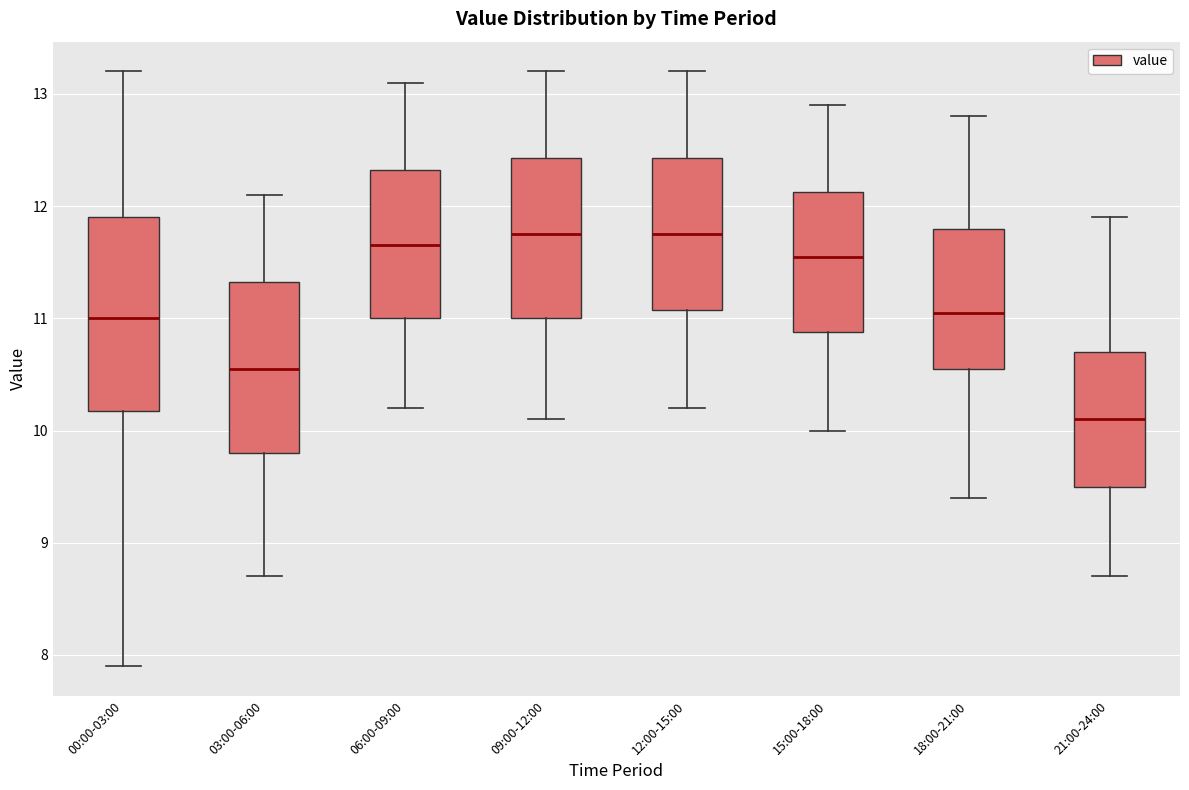

Reading left to right, read every box against the y-axis: the position of its median line, the range the box covers, and the ends of its whiskers. The values are not printed on the chart, so give them approximately, as read against the axis.

00:00-03:00: median 11.0, box 10.2 to 11.9, whiskers 7.9 to 13.2
03:00-06:00: median 10.6, box 9.8 to 11.3, whiskers 8.7 to 12.1
06:00-09:00: median 11.7, box 11.0 to 12.3, whiskers 10.2 to 13.1
09:00-12:00: median 11.8, box 11.0 to 12.4, whiskers 10.1 to 13.2
12:00-15:00: median 11.8, box 11.1 to 12.4, whiskers 10.2 to 13.2
15:00-18:00: median 11.6, box 10.9 to 12.1, whiskers 10.0 to 12.9
18:00-21:00: median 11.1, box 10.6 to 11.8, whiskers 9.4 to 12.8
21:00-24:00: median 10.1, box 9.5 to 10.7, whiskers 8.7 to 11.9